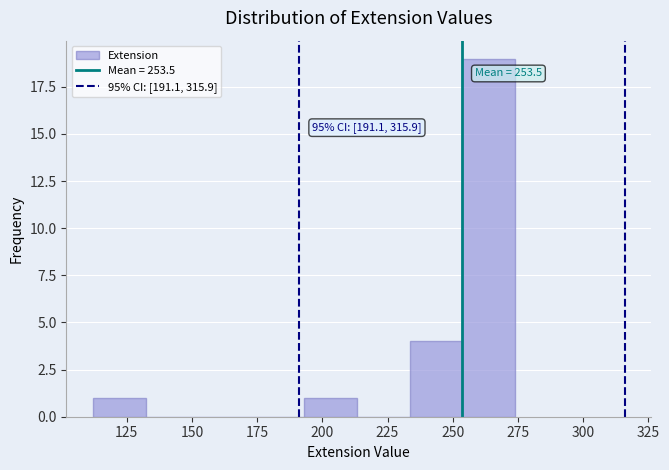

Over which range of the x-axis is the bar tallest?

255 to 275